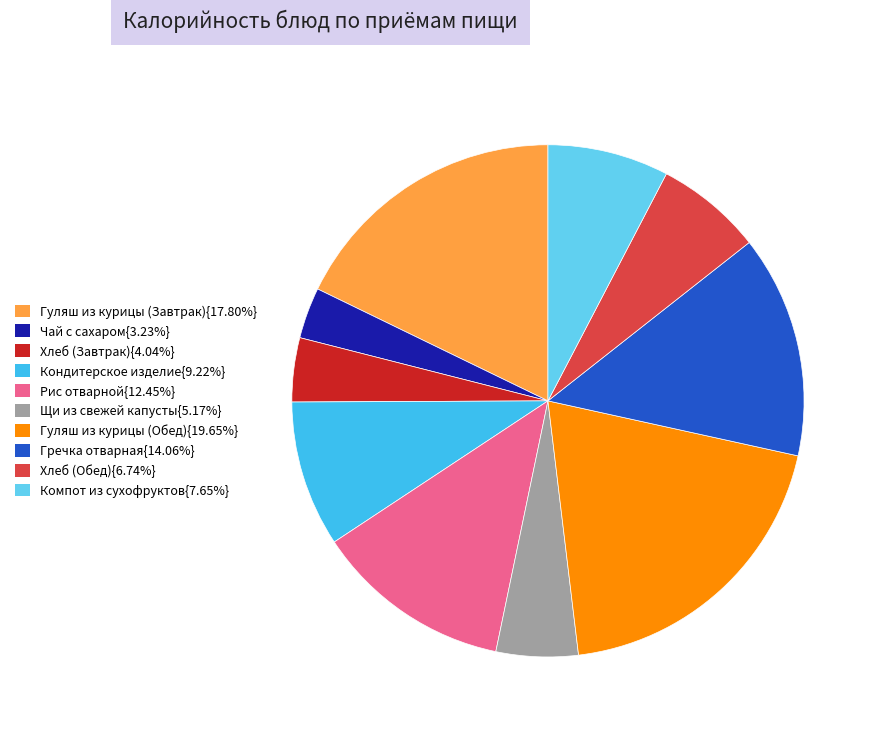

Is there a majority slice in this chart?

No